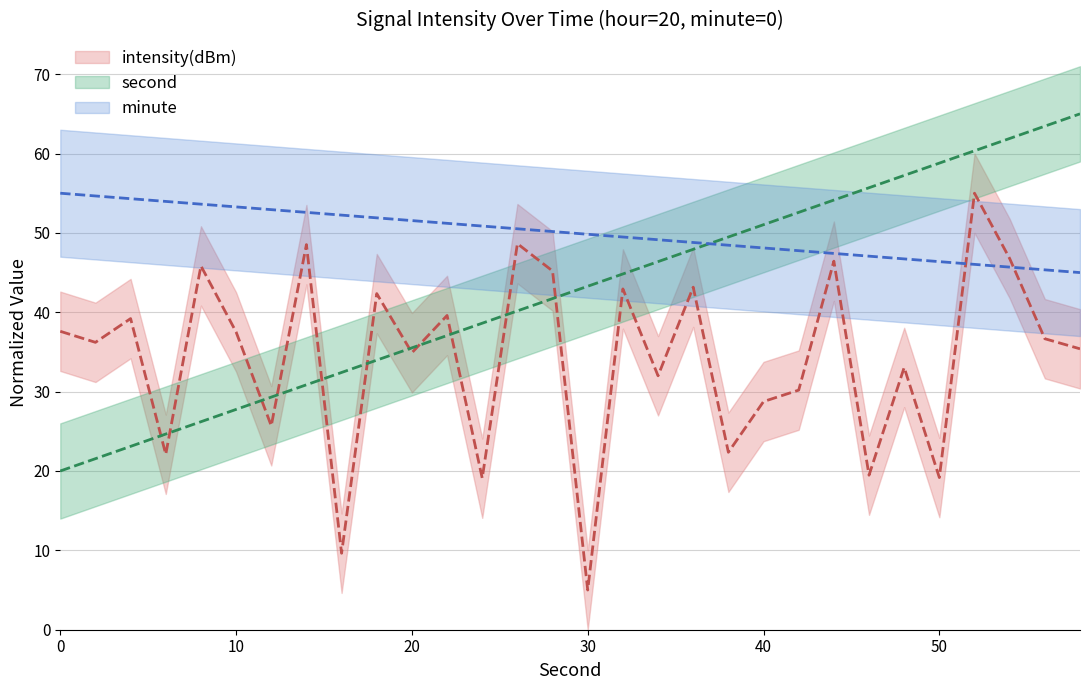

Where do second and intensity first cross each other?

4 and 6